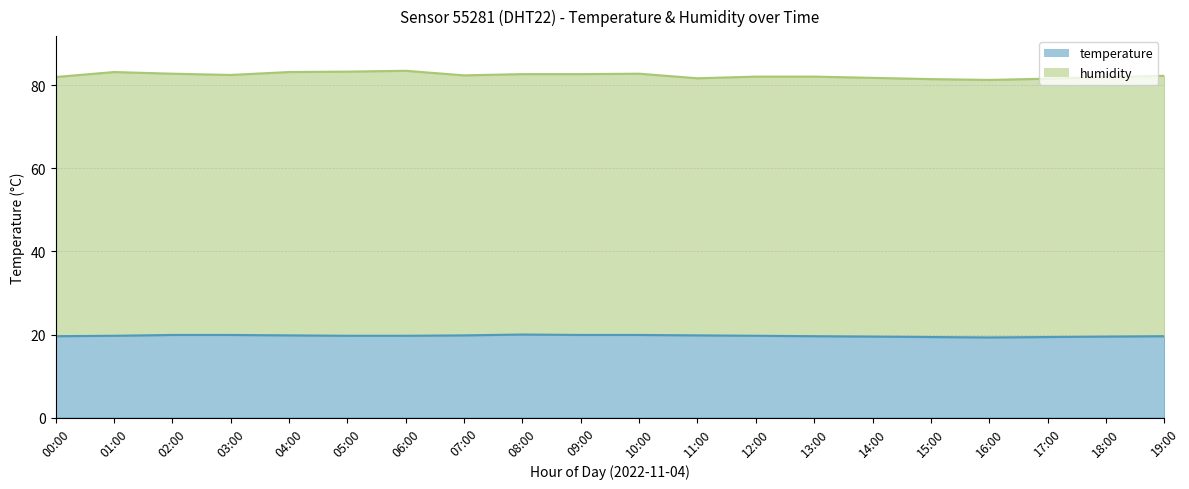

Where is the first local maximum?

08:00